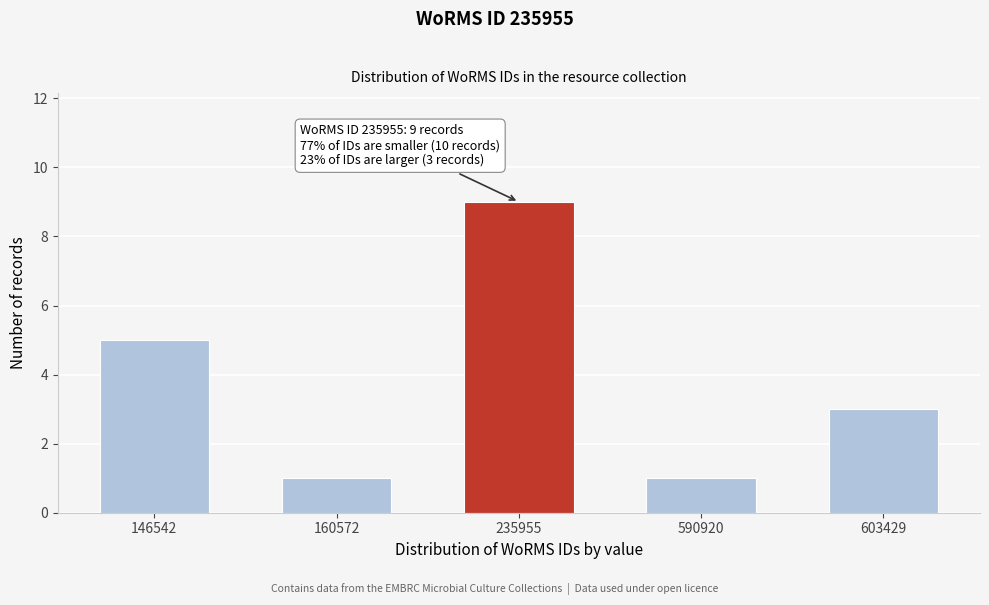

Reading right to left, what are all the values shown in this chart?

603429=3	590920=1	235955=9	160572=1	146542=5